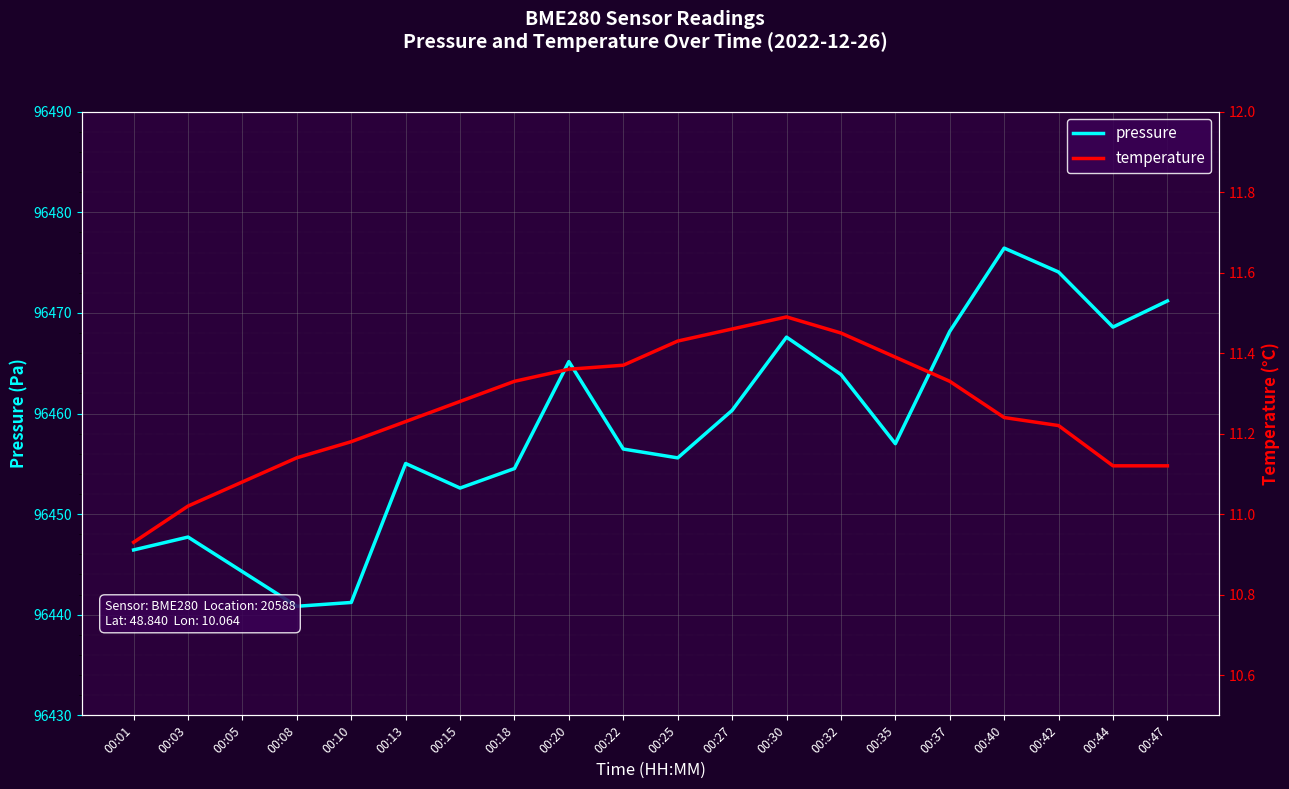

What is the value of the pressure point at the 19th from the left?

96468.6